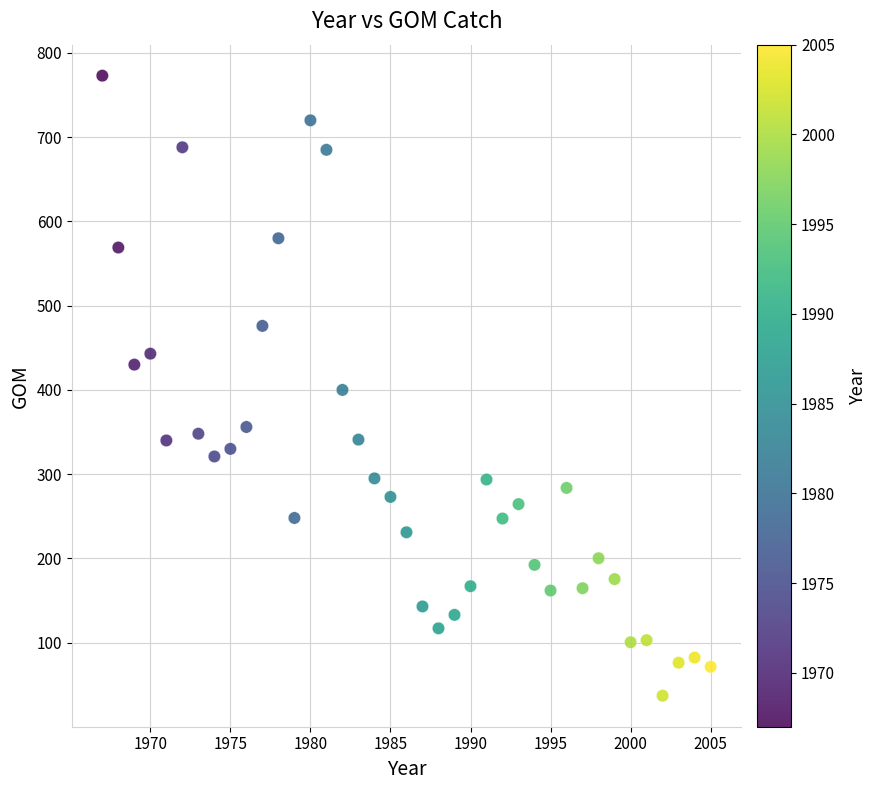

What is the range of X values (max minus min)?

38.0